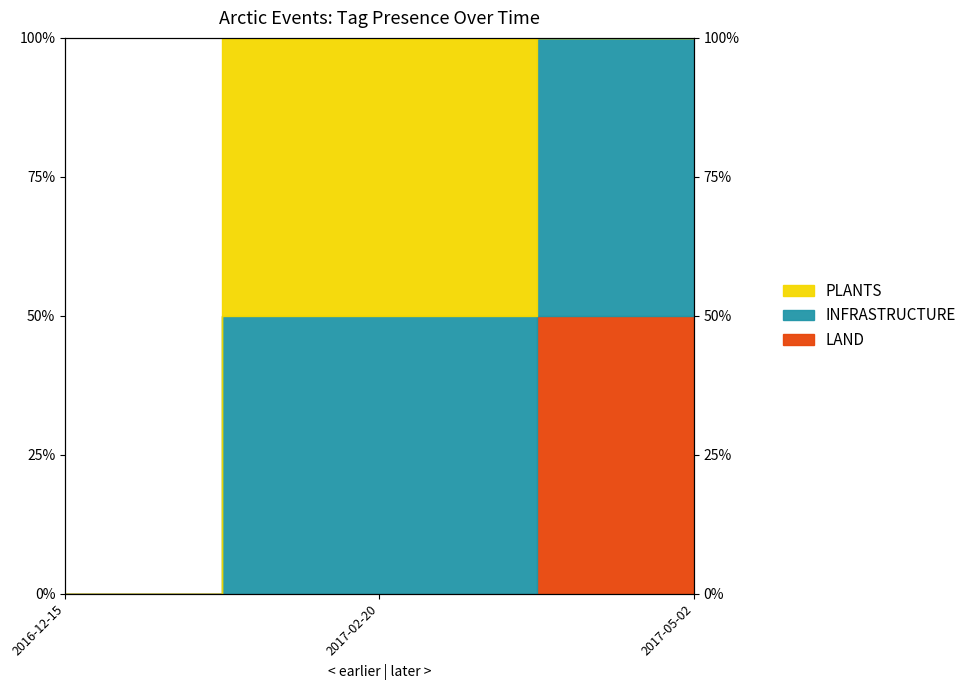

Which has a higher value, 2017-02-20 or 2016-12-15?

2017-02-20